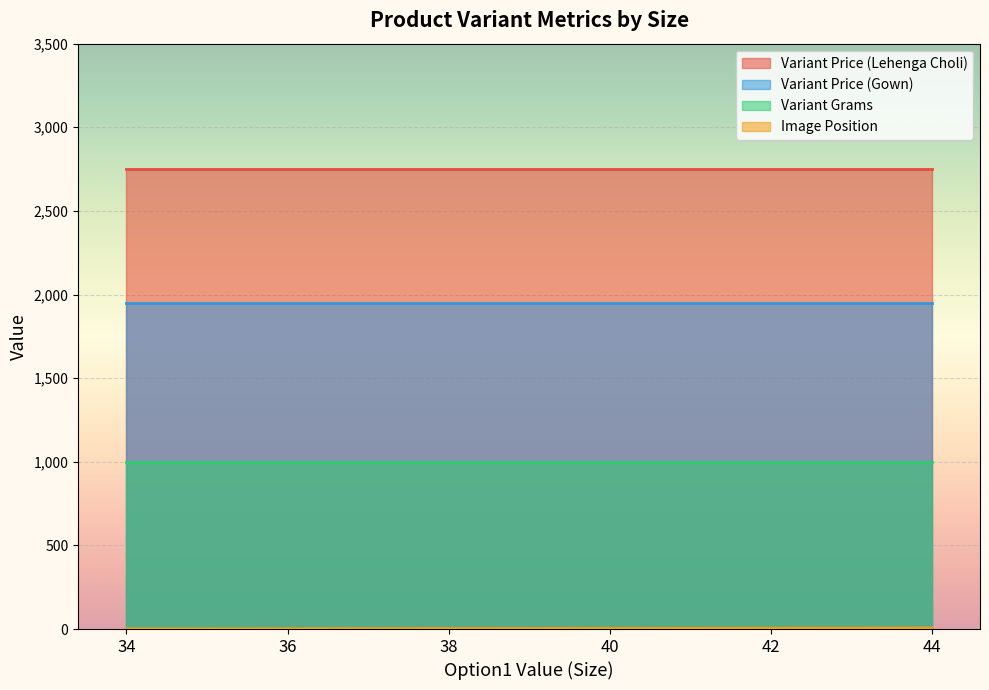

What is the difference between the second highest and minimum values in the Image Position series?

5